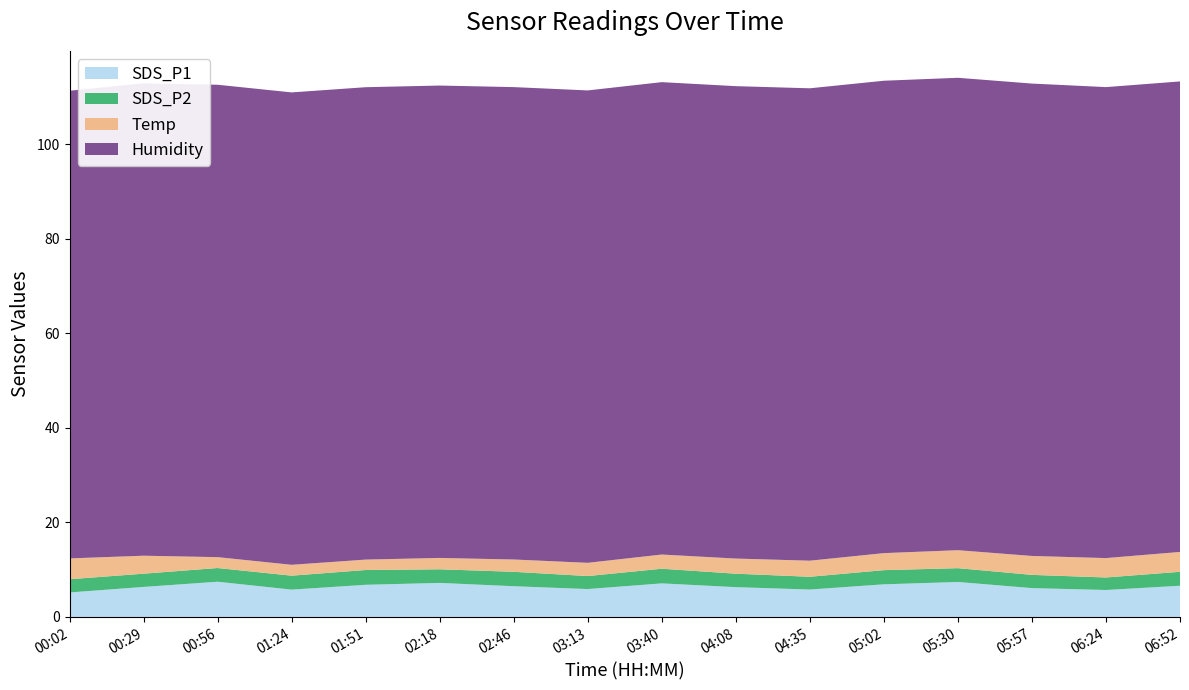

Reading right to left, list all the values displayed in this chart.

SDS_P1: 06:52=6.6	06:24=5.7	05:57=6.1	05:30=7.4	05:02=6.9	04:35=5.8	04:08=6.3	03:40=7.1	03:13=5.9	02:46=6.5	02:18=7.2	01:51=6.8	01:24=5.8	00:56=7.5	00:29=6.3	00:02=5.2
SDS_P2: 06:52=3.0	06:24=2.6	05:57=2.8	05:30=2.9	05:02=3.0	04:35=2.7	04:08=2.9	03:40=3.1	03:13=2.8	02:46=3.0	02:18=2.9	01:51=3.1	01:24=3.0	00:56=2.9	00:29=2.8	00:02=2.8
Temp: 06:52=4.2	06:24=4.1	05:57=4.0	05:30=3.8	05:02=3.6	04:35=3.4	04:08=3.2	03:40=3.0	03:13=2.8	02:46=2.6	02:18=2.4	01:51=2.2	01:24=2.3	00:56=2.3	00:29=3.8	00:02=4.4
Humidity: 06:52=99.5	06:24=99.6	05:57=99.9	05:30=99.9	05:02=99.9	04:35=99.9	04:08=99.9	03:40=99.9	03:13=99.9	02:46=99.9	02:18=99.9	01:51=99.9	01:24=99.9	00:56=99.9	00:29=99.9	00:02=98.9